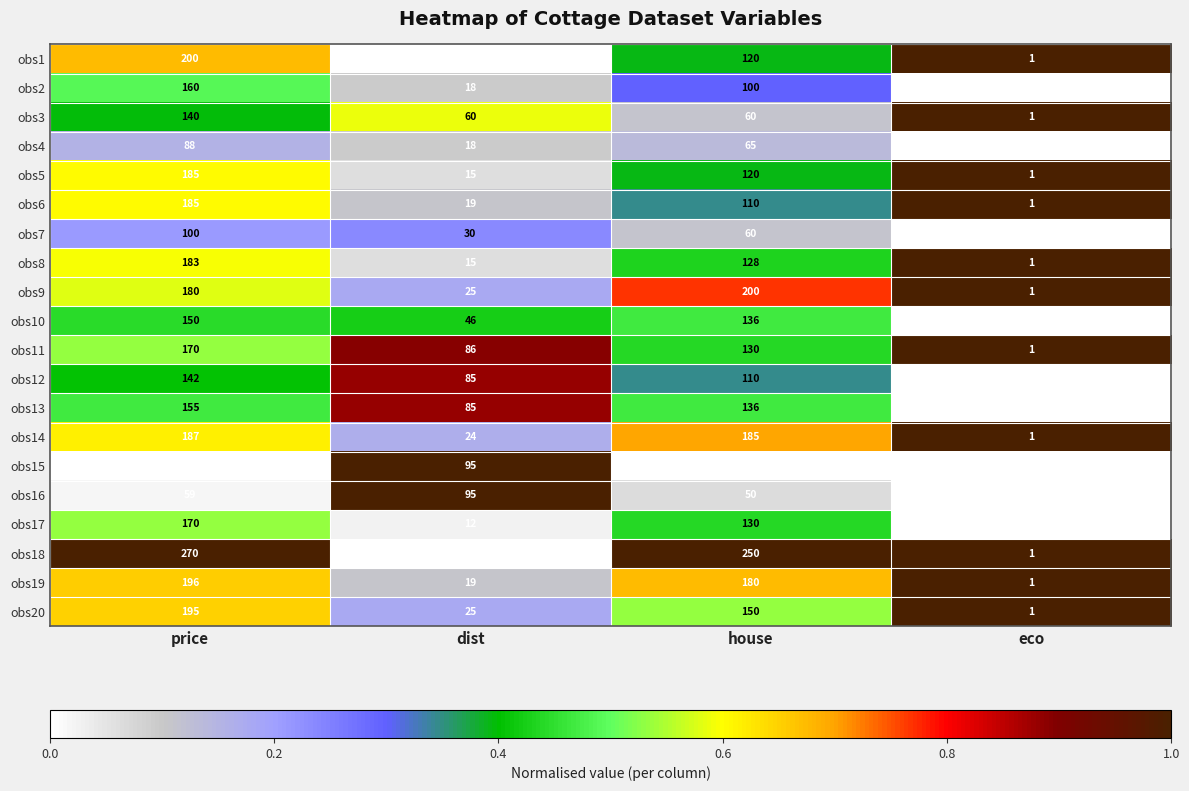

Is it true that obs16 equals 26 at price?

False